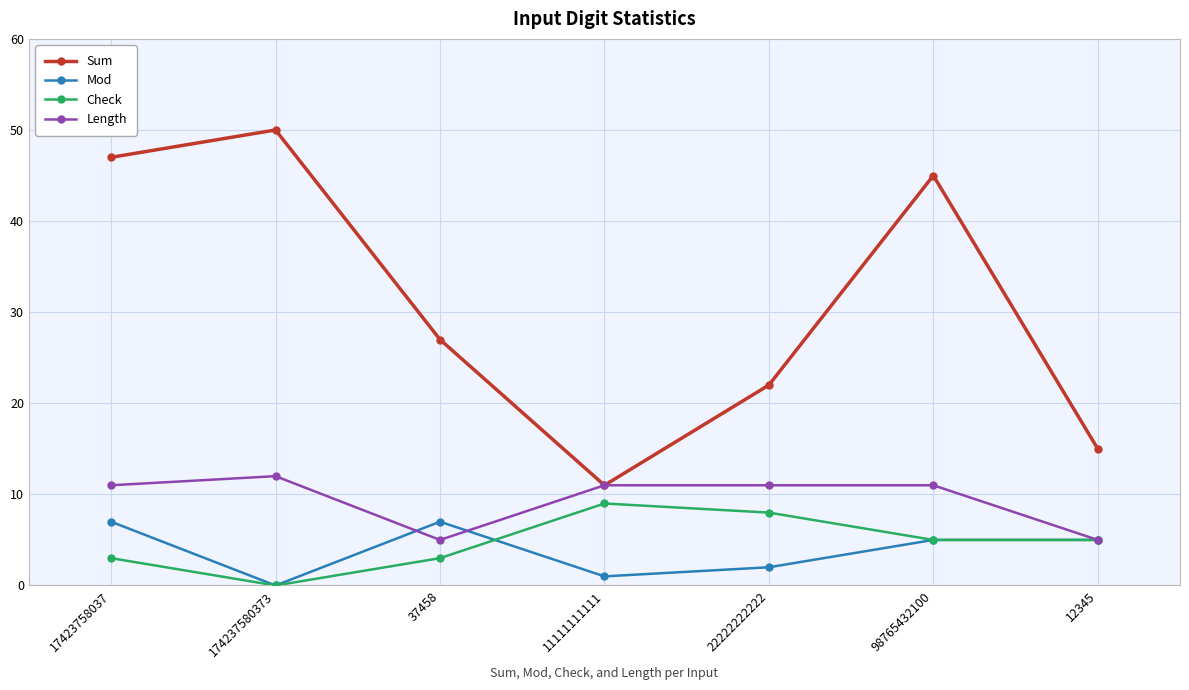

True or false: Sum and Check cross at least once.

False